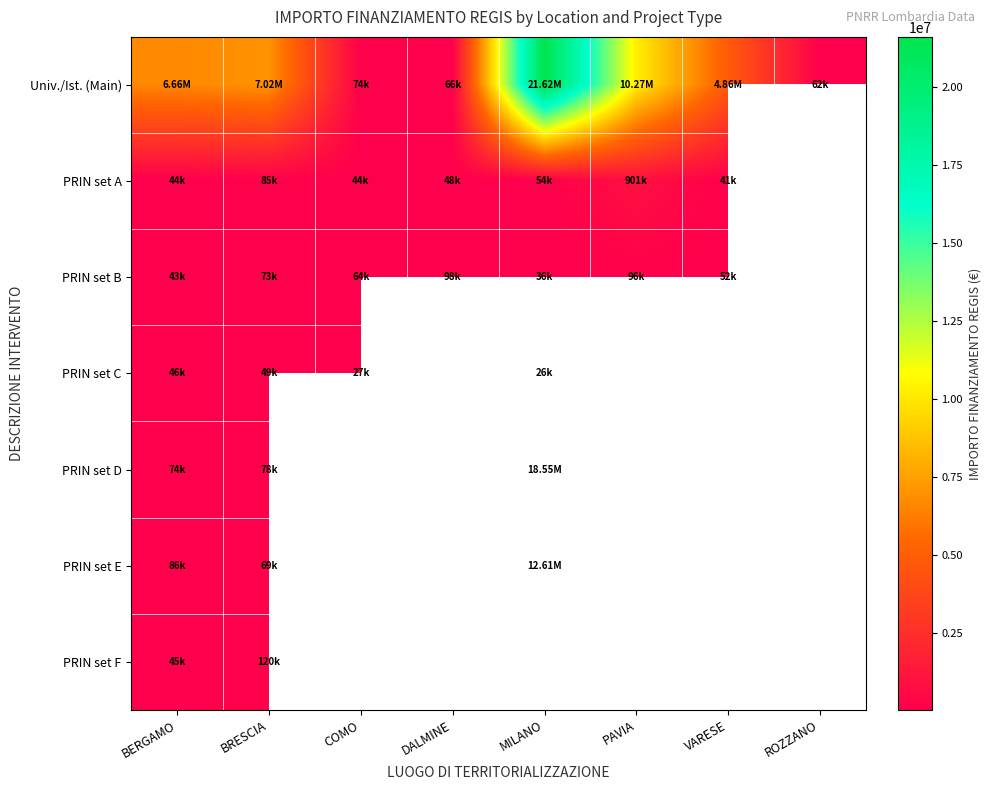

List the labels in order of PRIN set B value, largest first.

DALMINE, PAVIA, BRESCIA, COMO, VARESE, BERGAMO, ROZZANO, MILANO